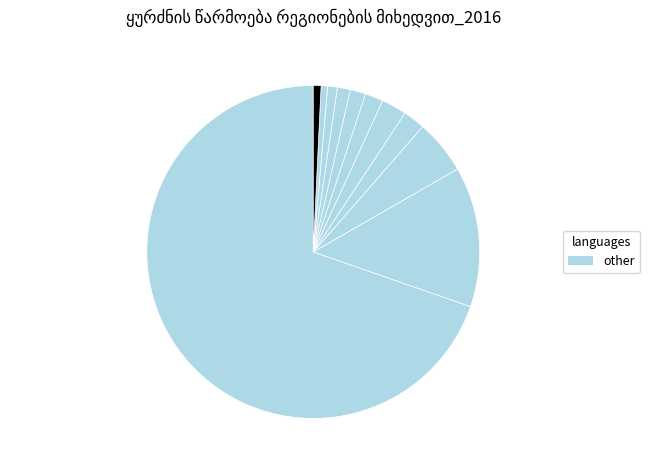

Is კახეთი the majority of the pie?

Yes